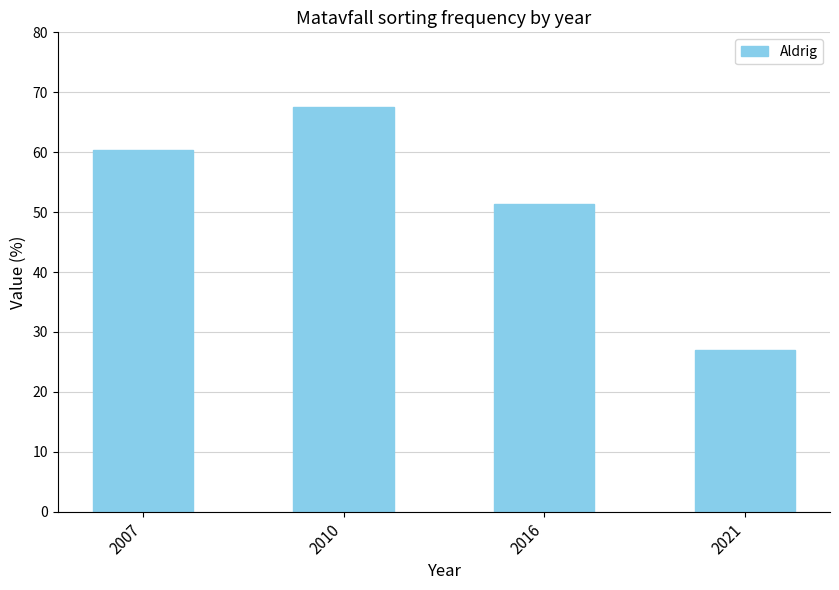

What value does the data have at 2007?

60.4